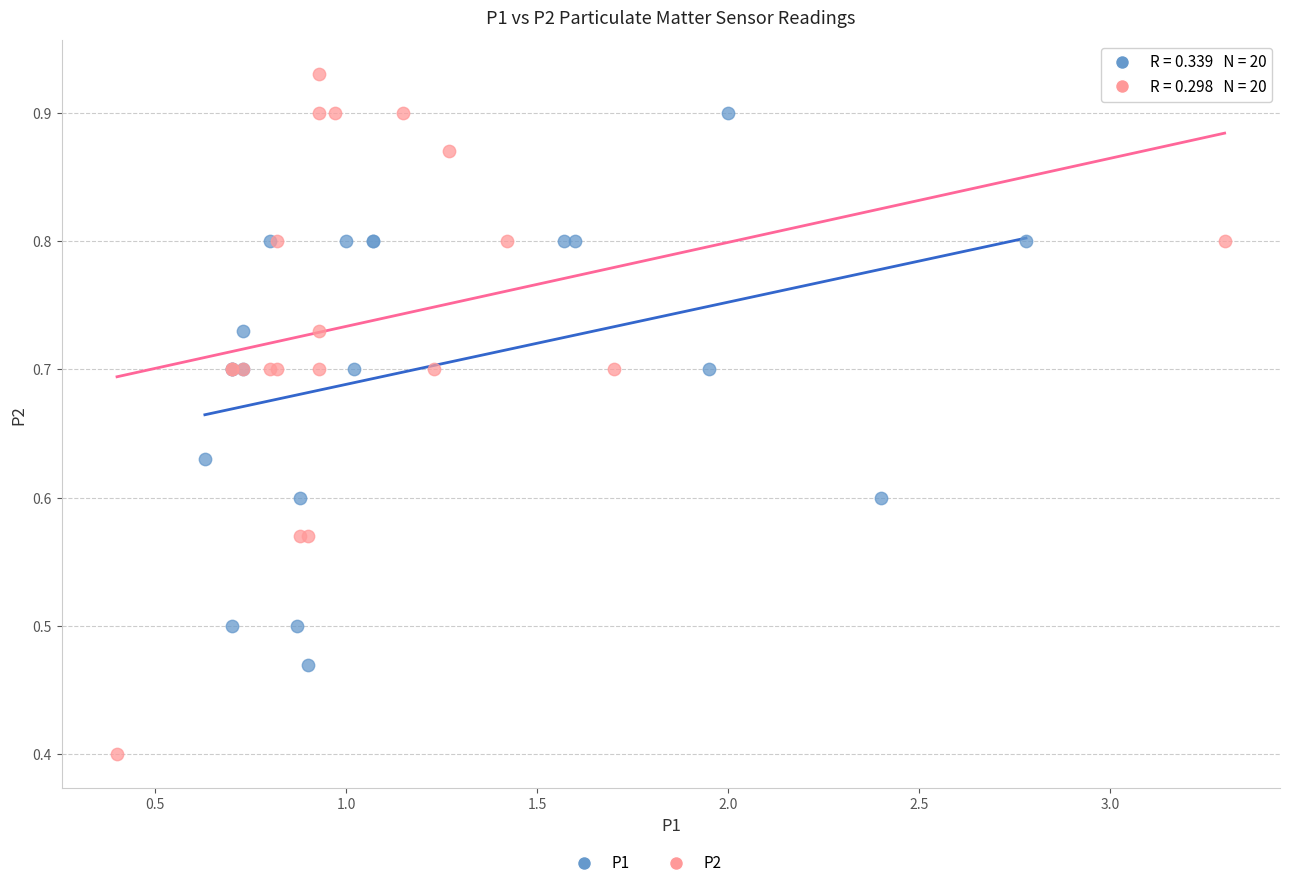

Which series has the widest spread of Y values?

P2